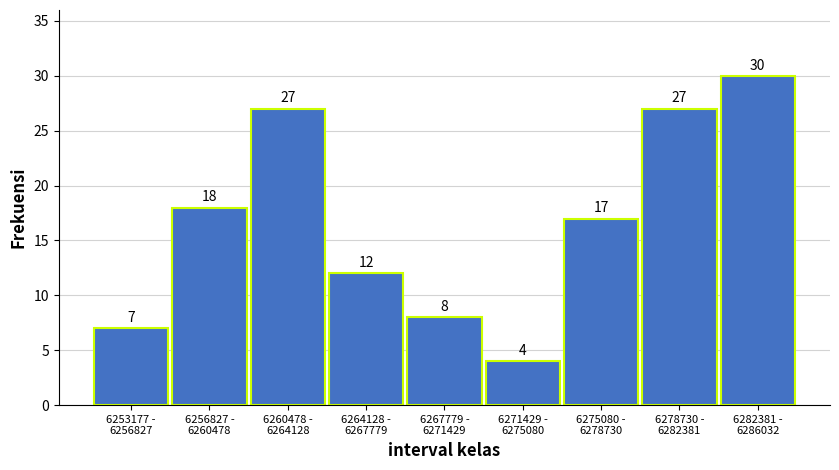

Reading left to right, what are all the values shown in this chart?

7	18	27	12	8	4	17	27	30